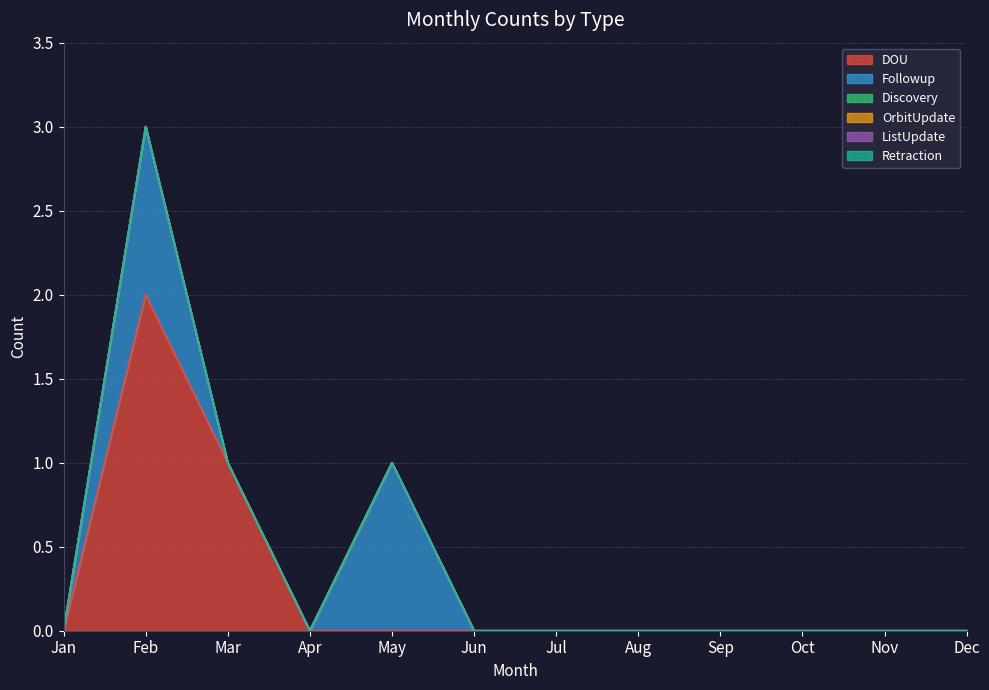

What is the sum of all DOU values?

3